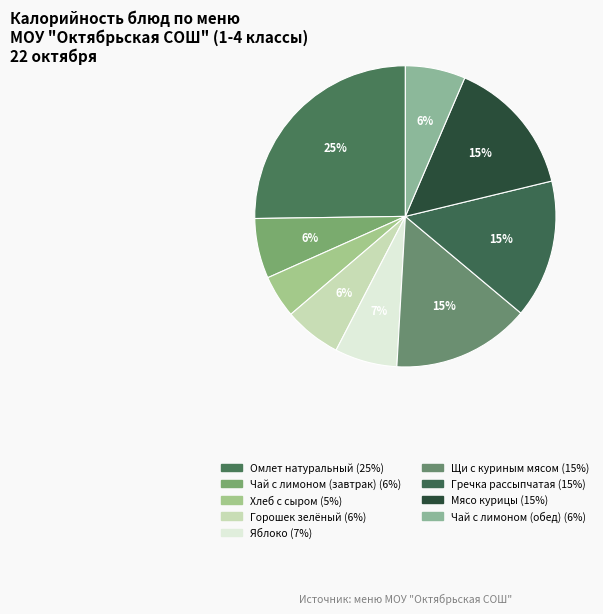

Count the number of slices in the pie.

9